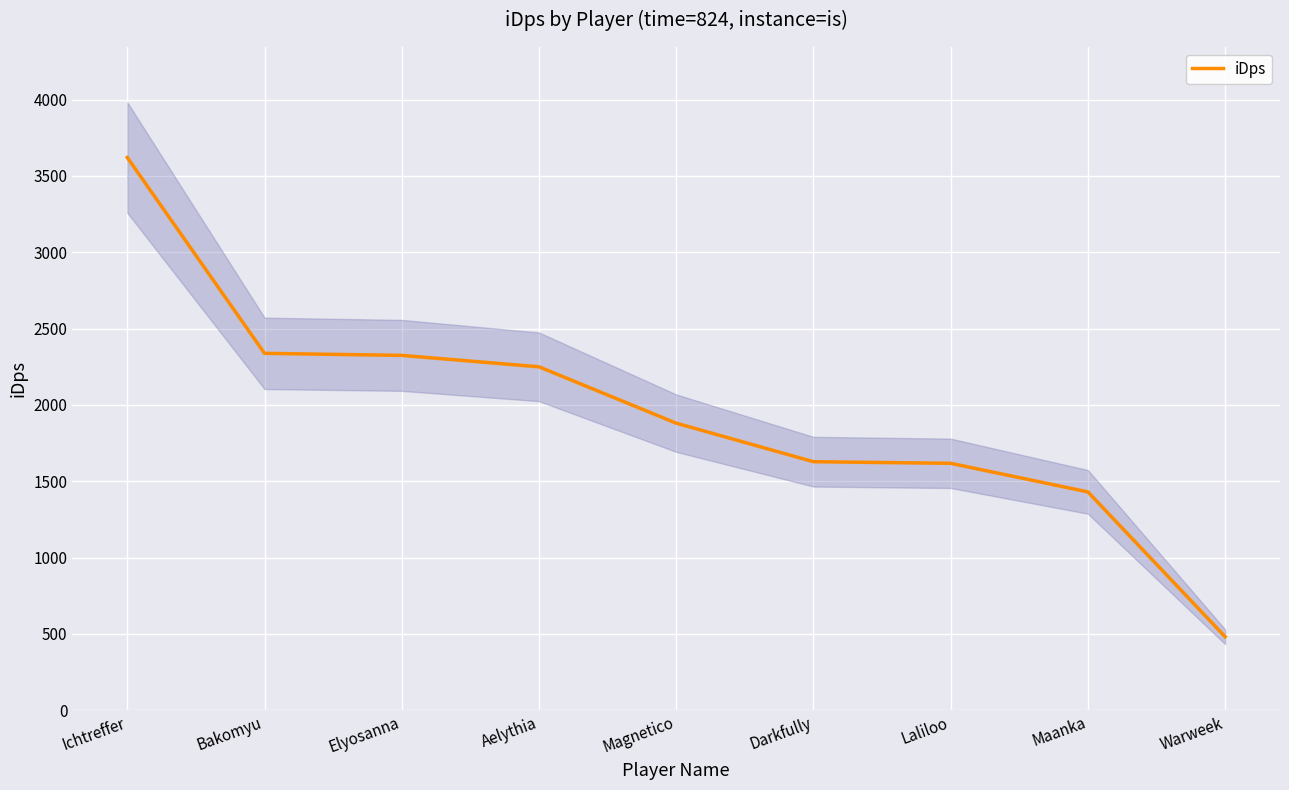

Where is the data nearest to the value 2050?

Magnetico